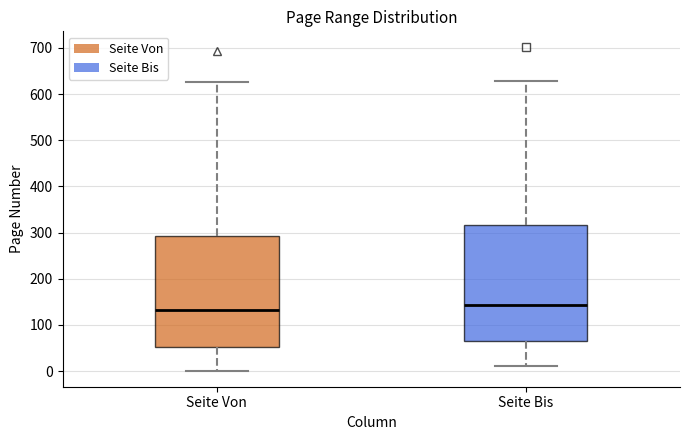

Which box's median line is the lowest?

Seite Von